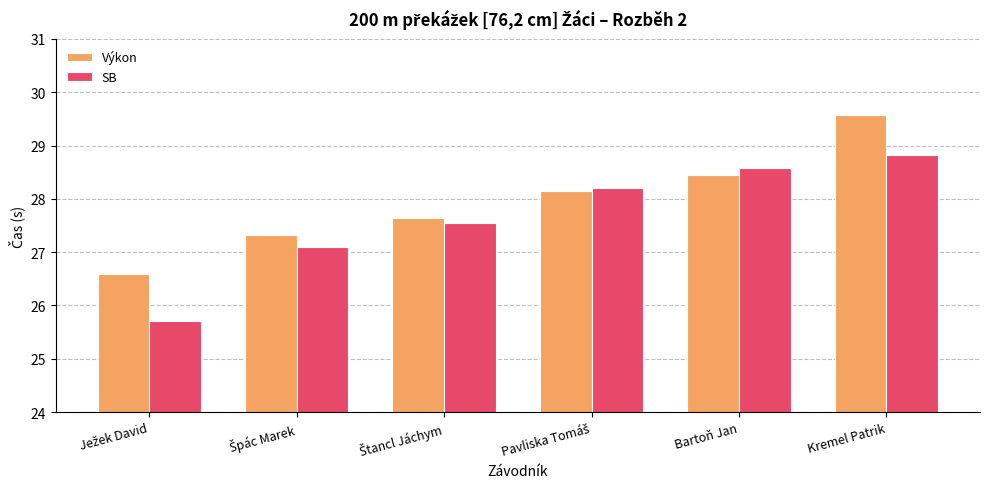

At which category is the sum across all series the highest?

Kremel Patrik